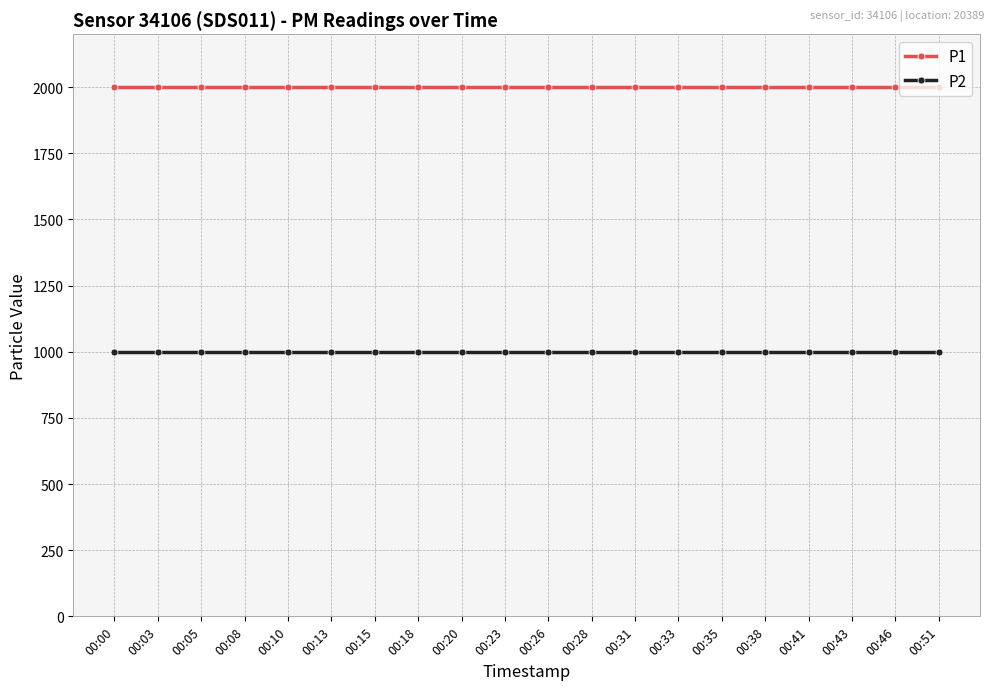

True or false: P1 and P2 intersect in this chart.

False